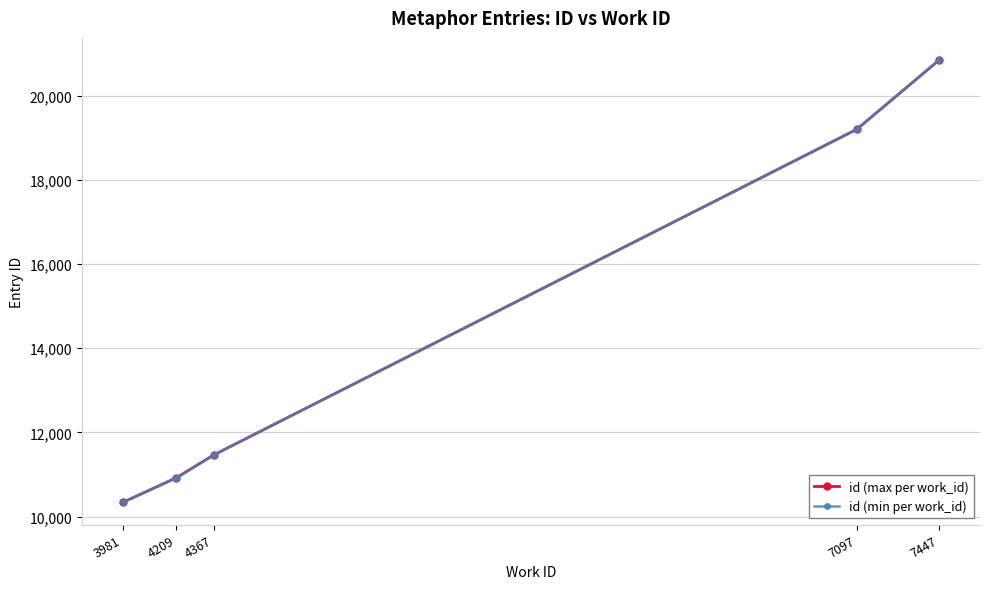

How many series are shown in this chart?

2